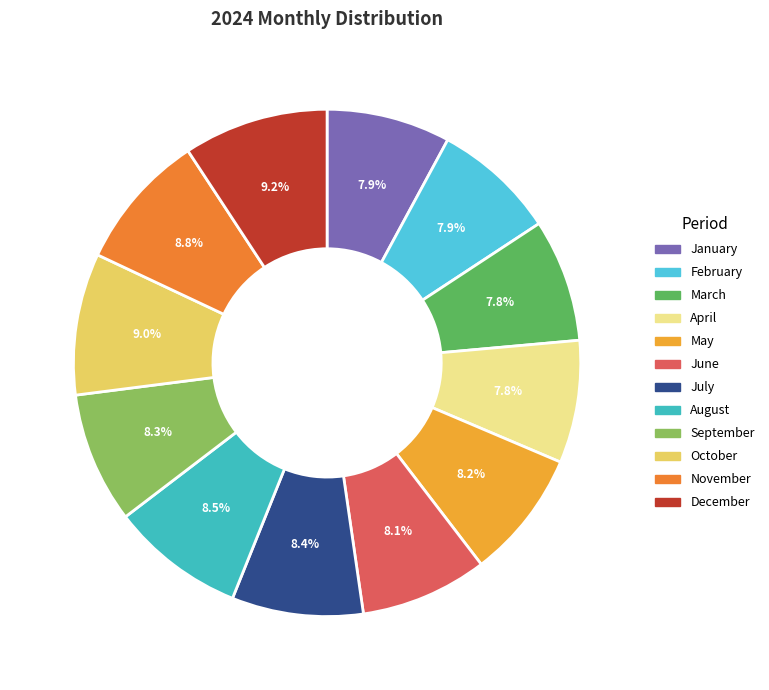

How many slices are in this pie chart?

12